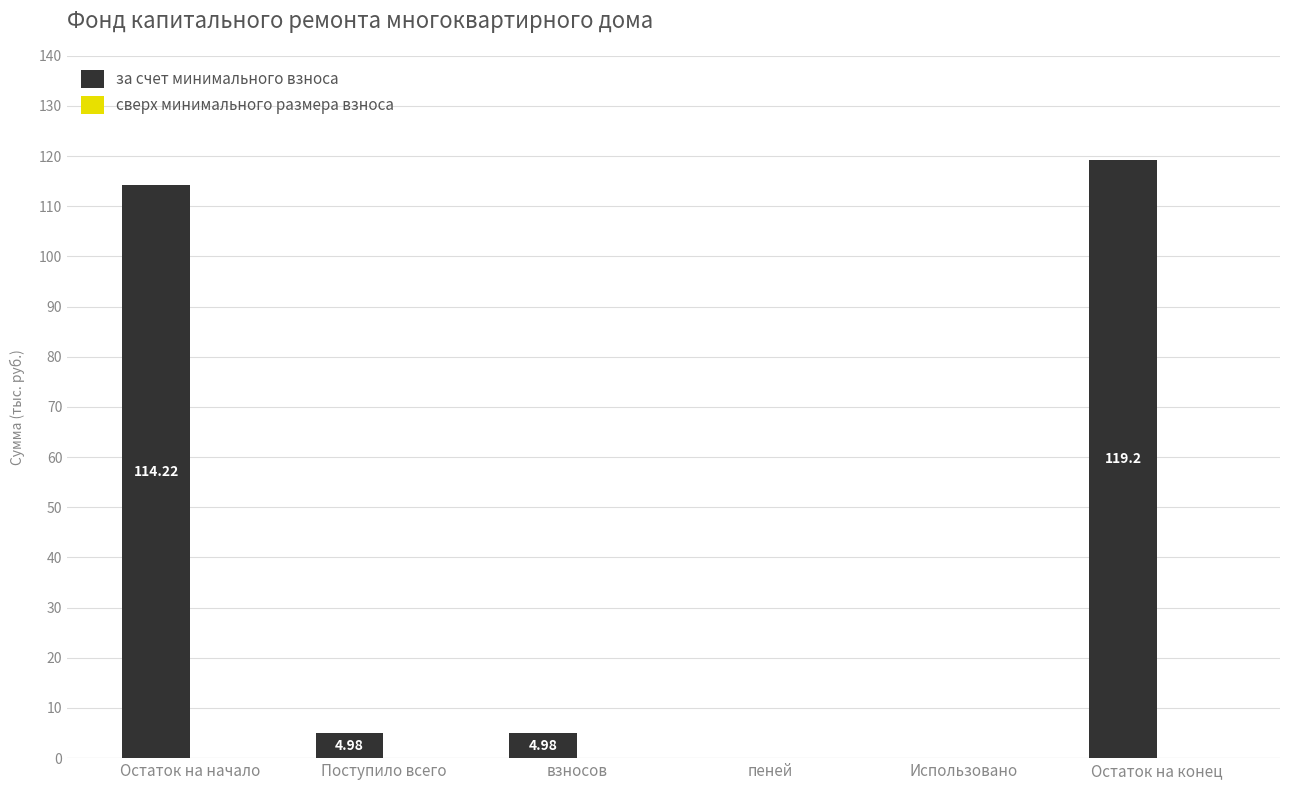

Which has a higher value, взносов or Остаток на конец?

Остаток на конец